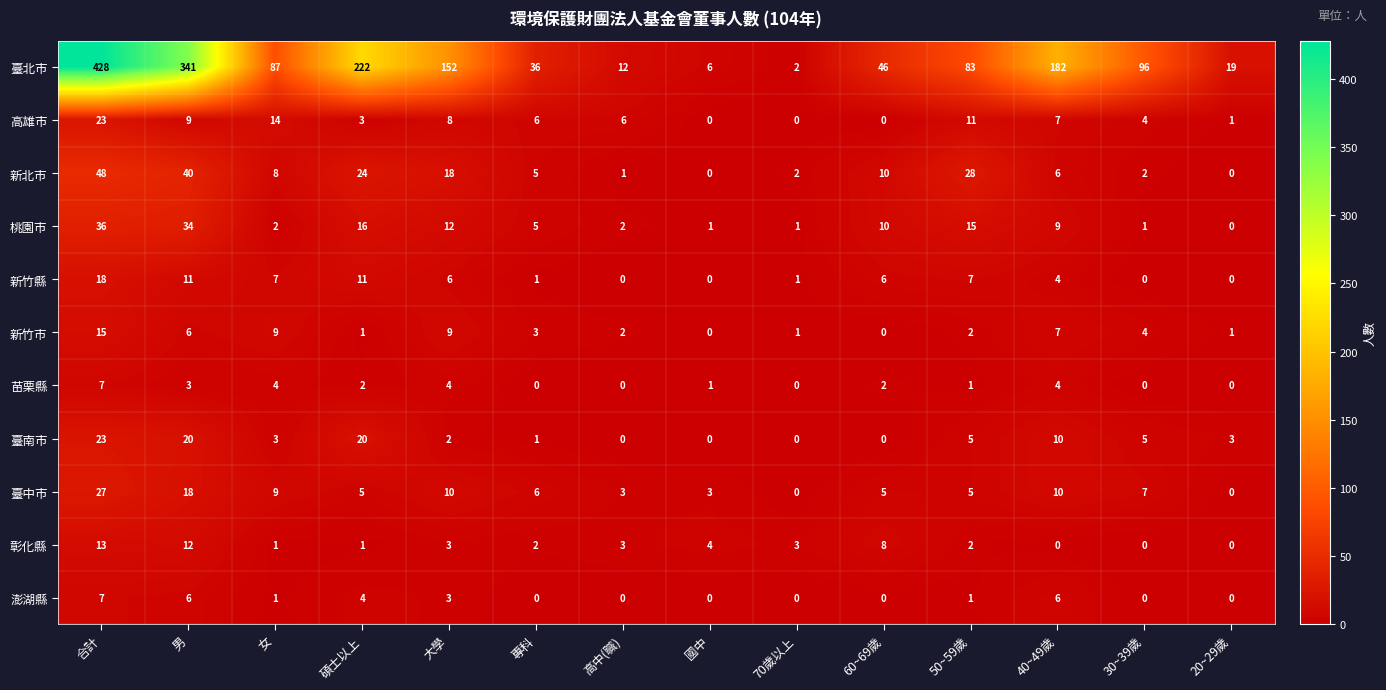

Read the 臺中市 value at 合計, to the nearest 10.

30